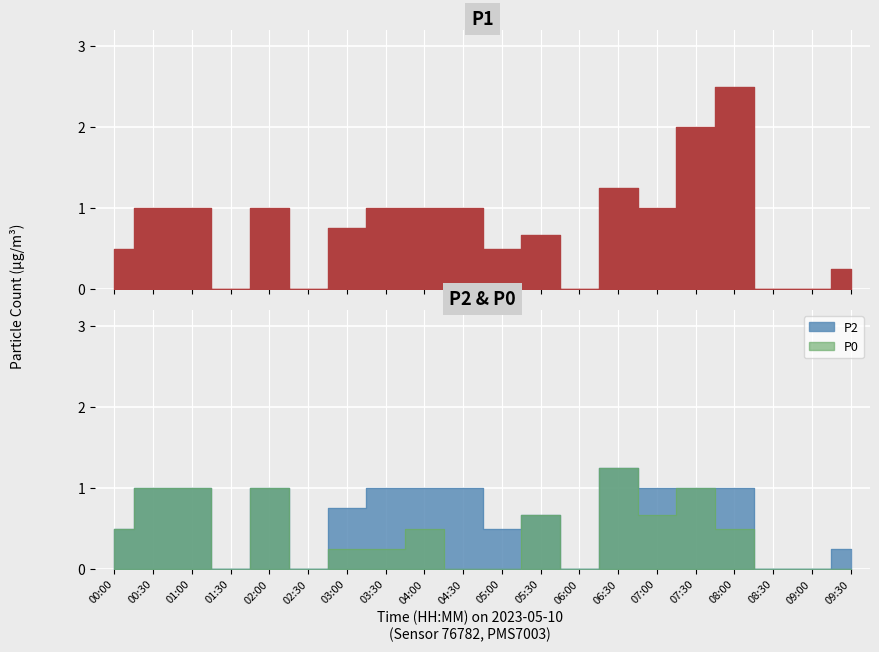

Where does the P2 series first go above 1?

06:30